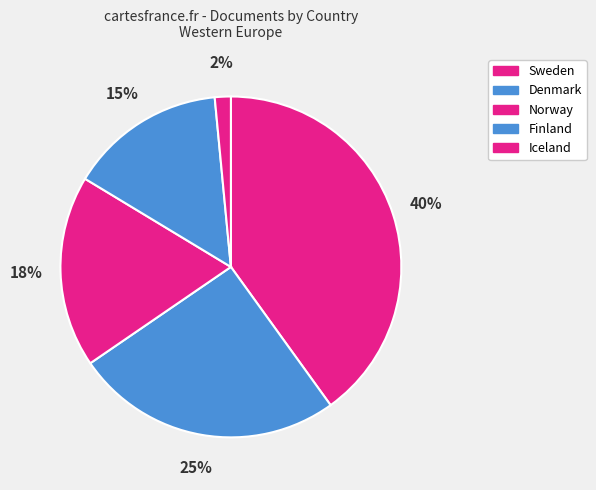

How many segments does this pie chart have?

5